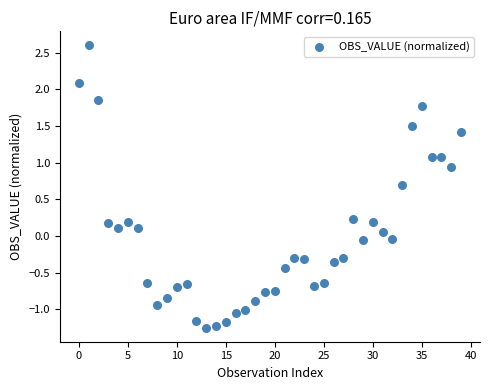

What is the range of Y values (max minus min)?

3.8